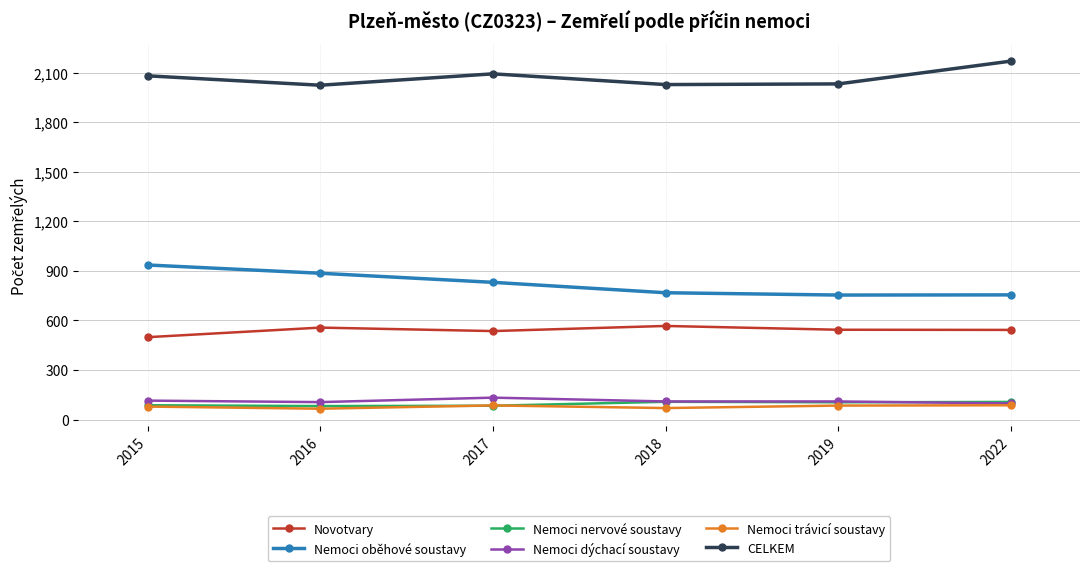

What is the minimum value for Nemoci oběhové soustavy?

754